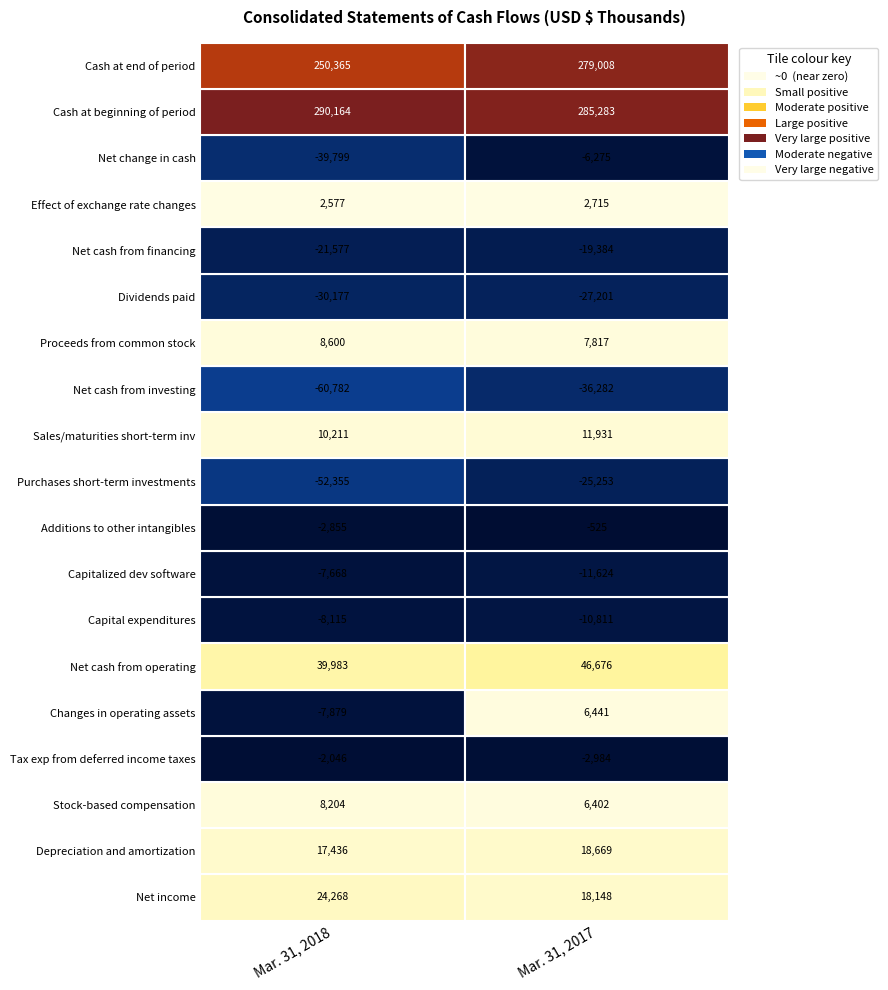

Which has a higher value, Mar. 31, 2018 or Mar. 31, 2017?

Mar. 31, 2018